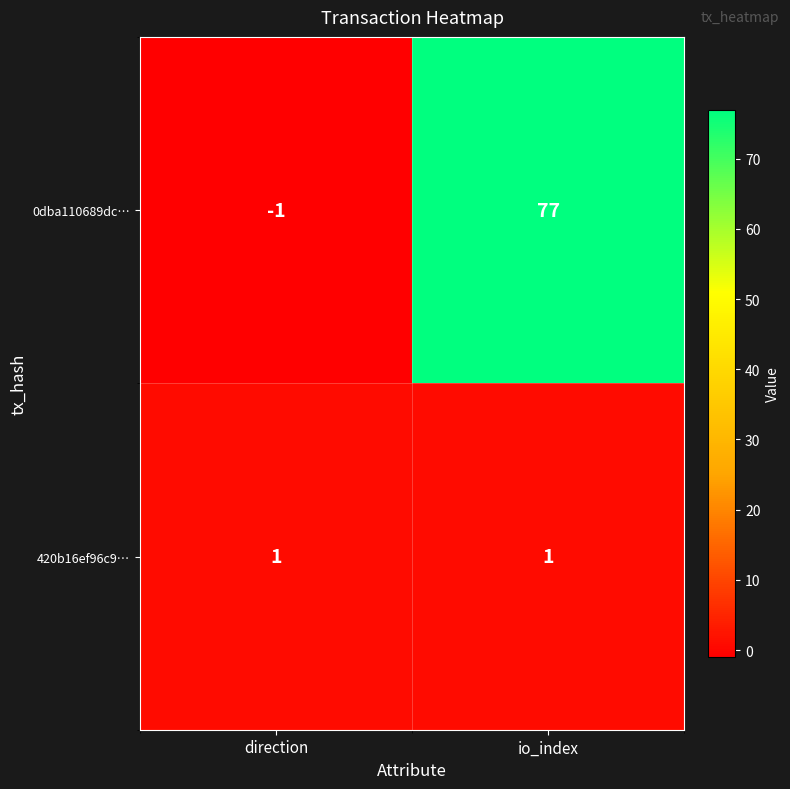

Count the number of data series in this chart.

2